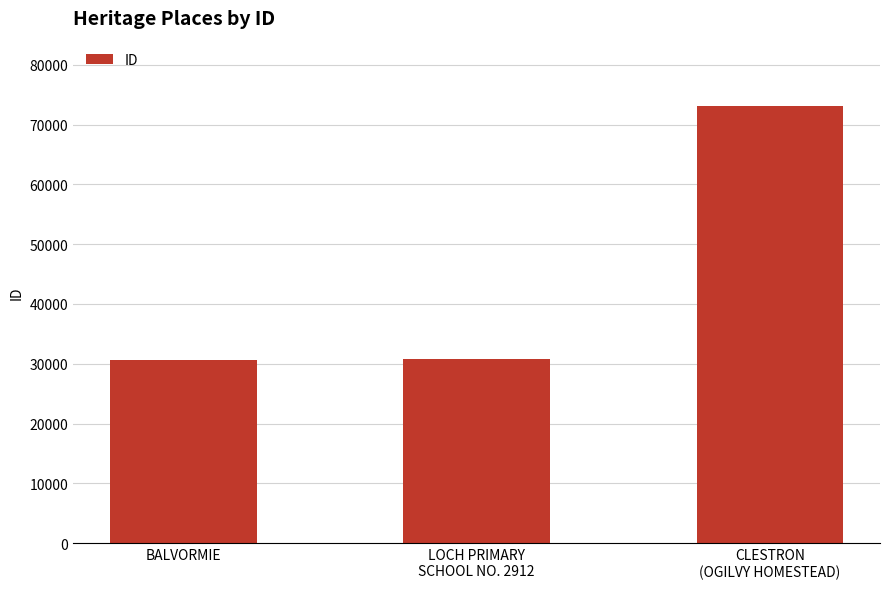

Is it true that the value at BALVORMIE is 11502?

False